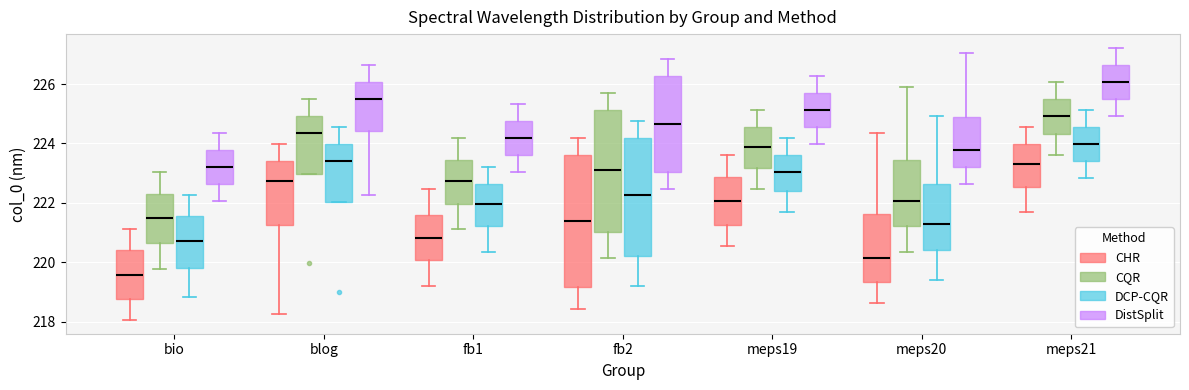

Where does the lower whisker of the box for meps20 (CHR) end on the y-axis? The values are not printed on the chart, so give them approximately, as read against the axis.

218.6